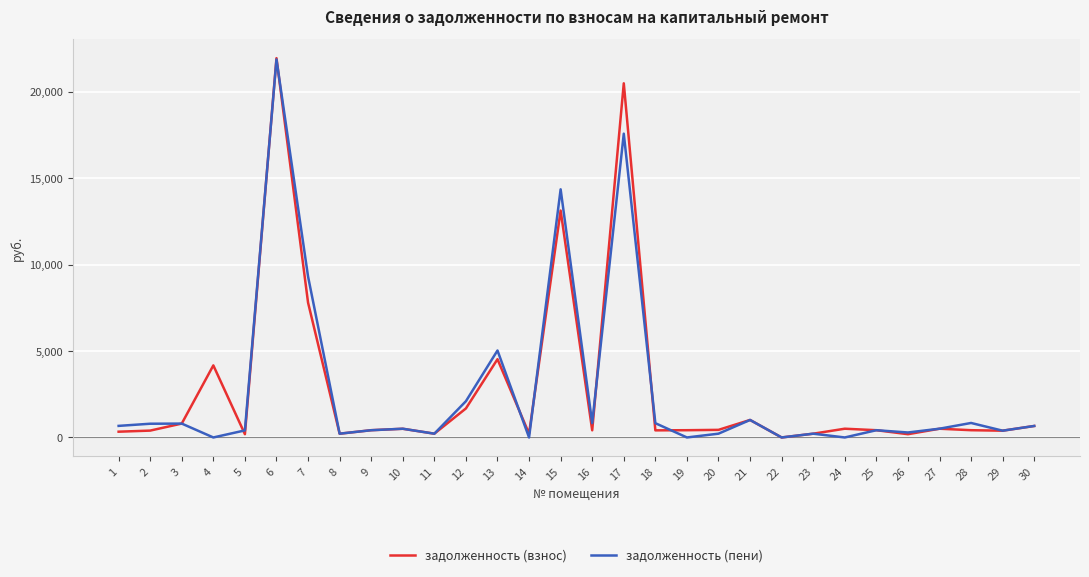

Which series changed the most between 4 and 8?

задолженность (взнос)